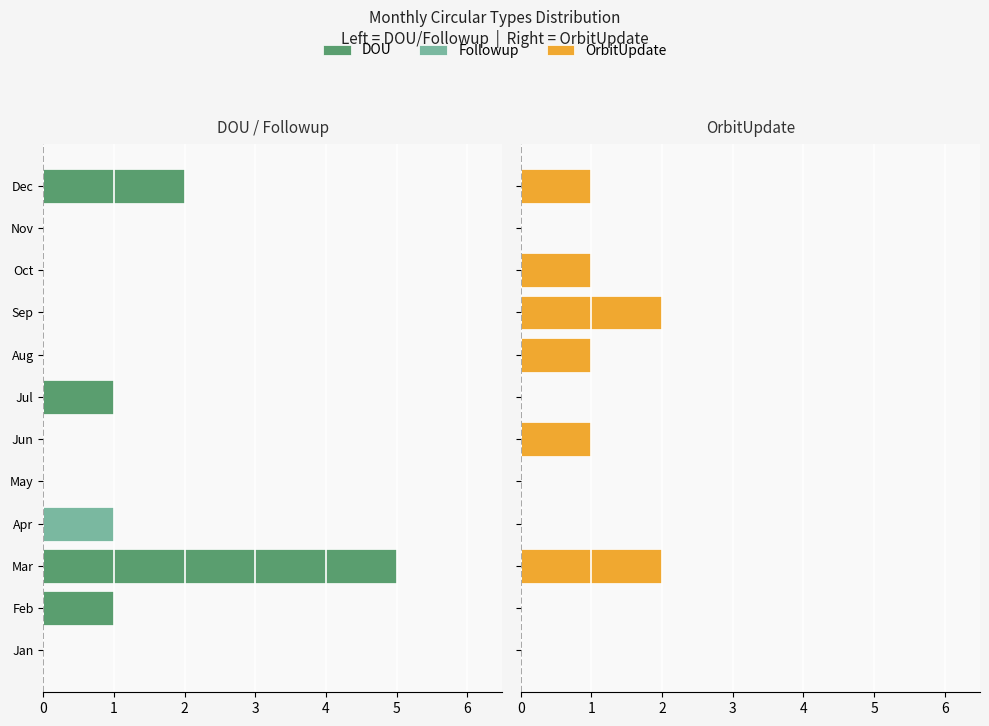

What are all the series names shown in the legend?

DOU, Followup, OrbitUpdate